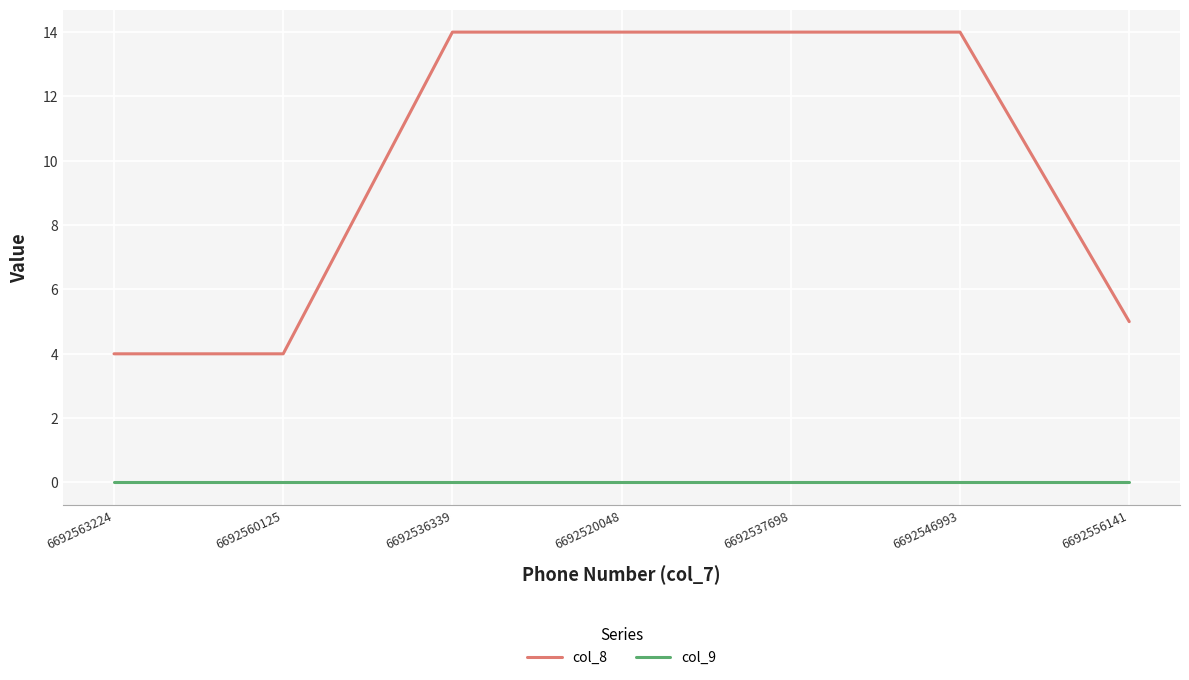

True or false: col_9 and col_8 cross at least once.

False